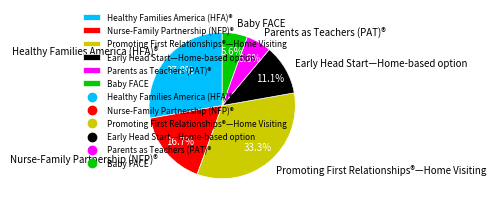

How many slices are in this pie chart?

6